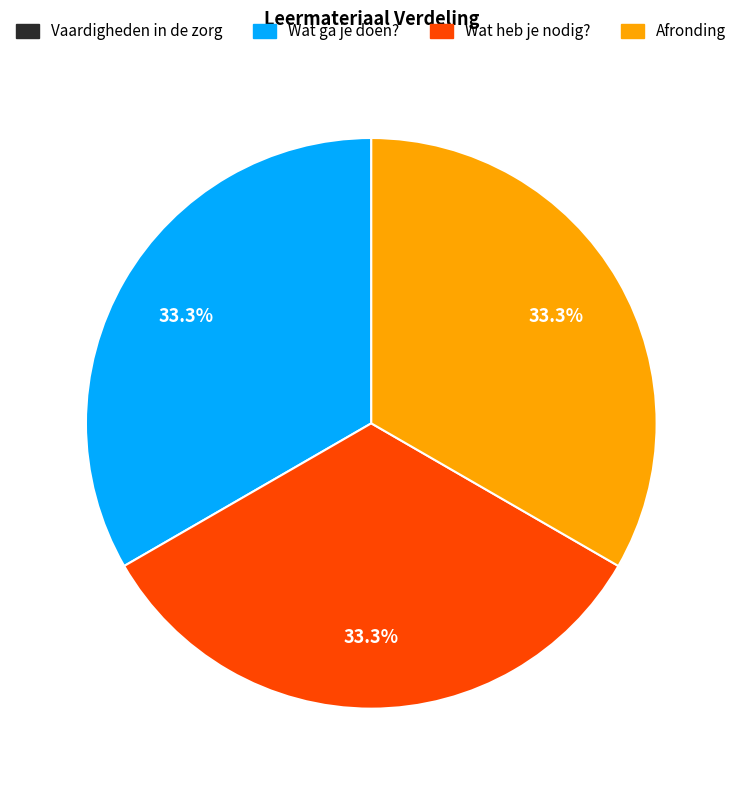

Approximately how many times larger is the value at Wat ga je doen? compared to Wat heb je nodig??

1.0